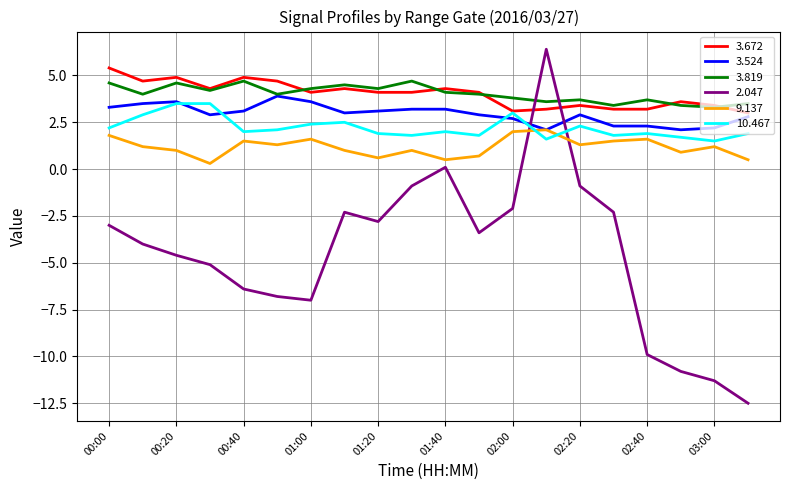

Does the chart have visible grid lines?

Yes